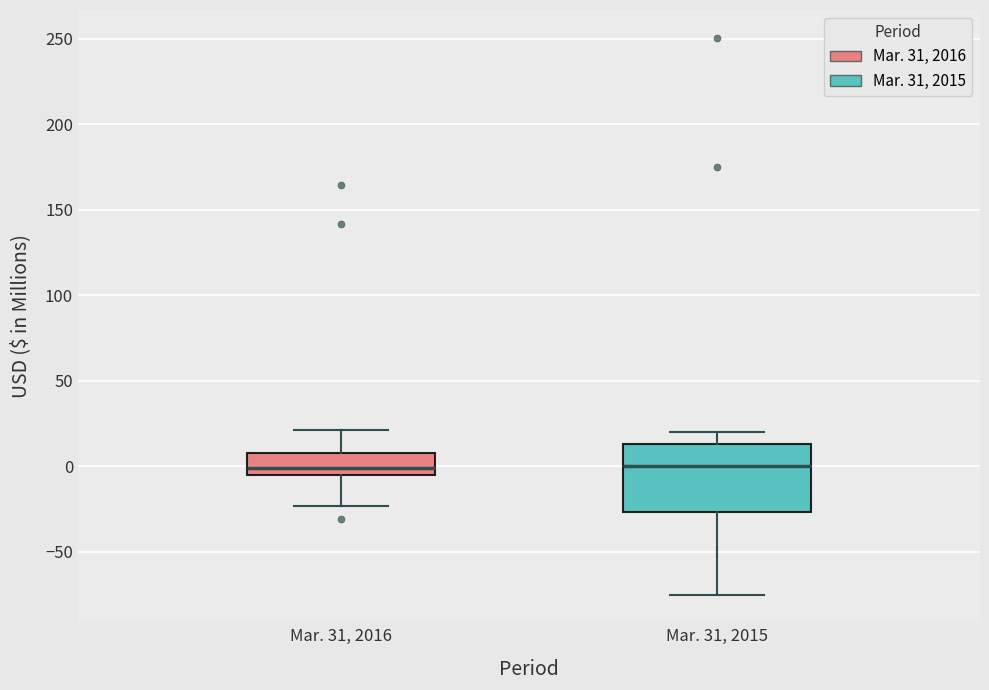

Where does the upper whisker of the box for Mar. 31, 2016 end on the y-axis? The values are not printed on the chart, so give them approximately, as read against the axis.

20